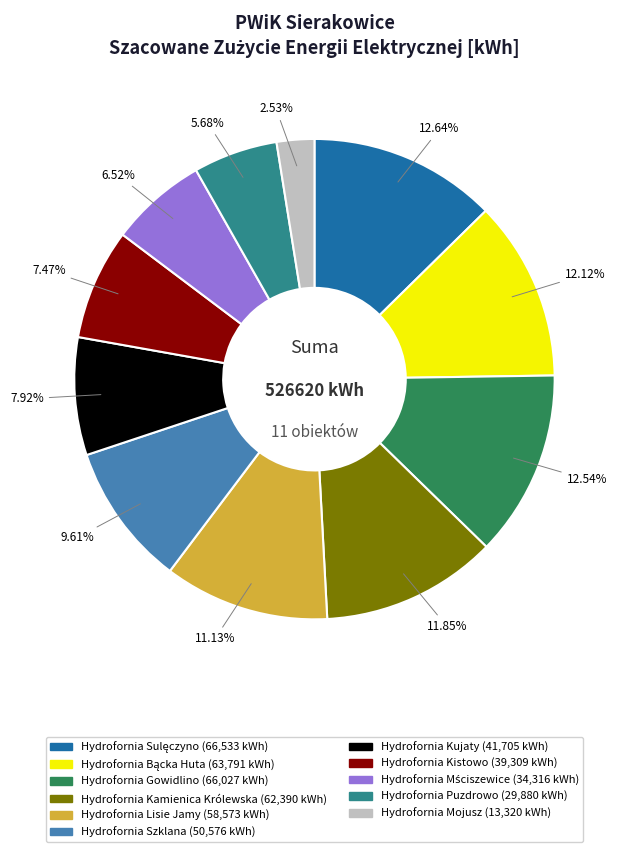

Approximately how many times larger is the value at Hydrofornia Puzdrowo compared to Hydrofornia Lisie Jamy?

0.5